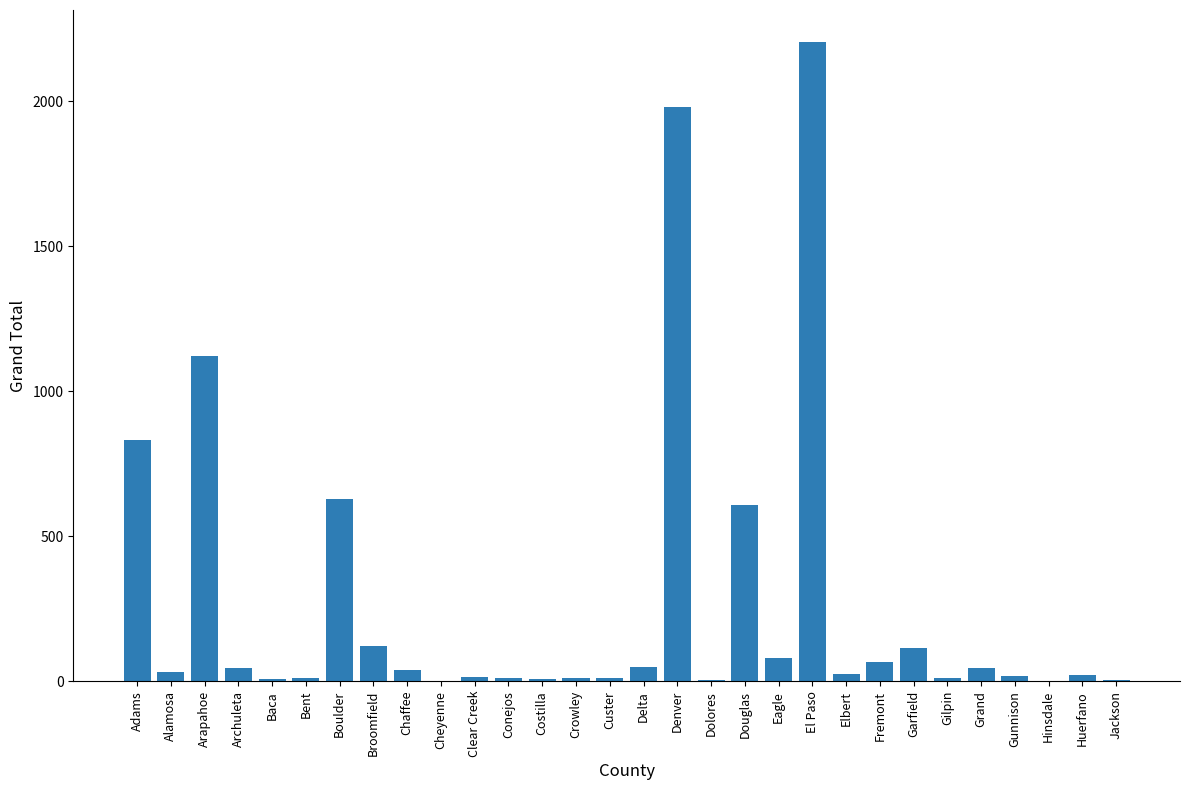

The value at Denver is 1980. True or false?

True